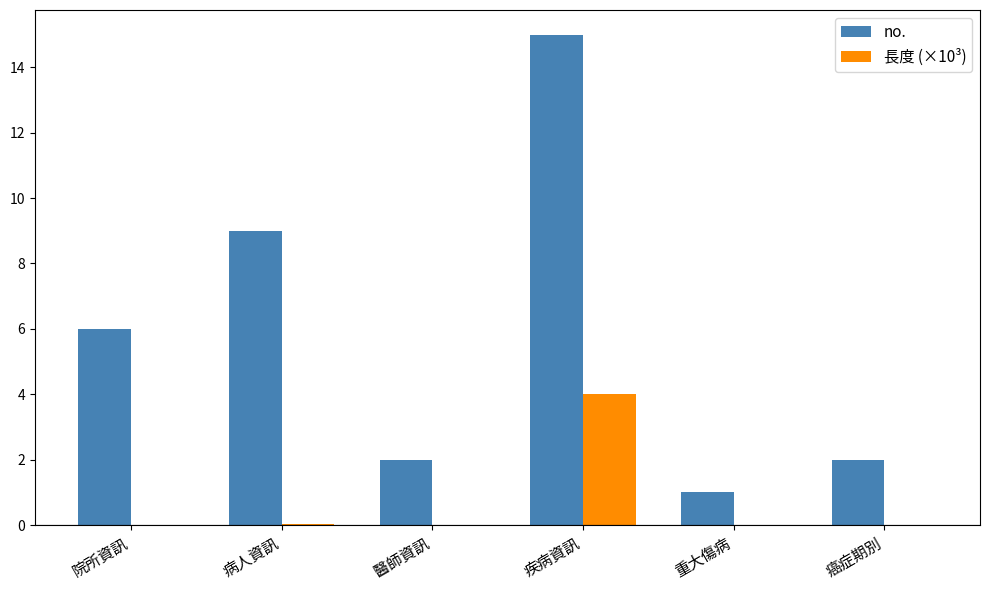

At which label is no. closest to 8?

病人資訊